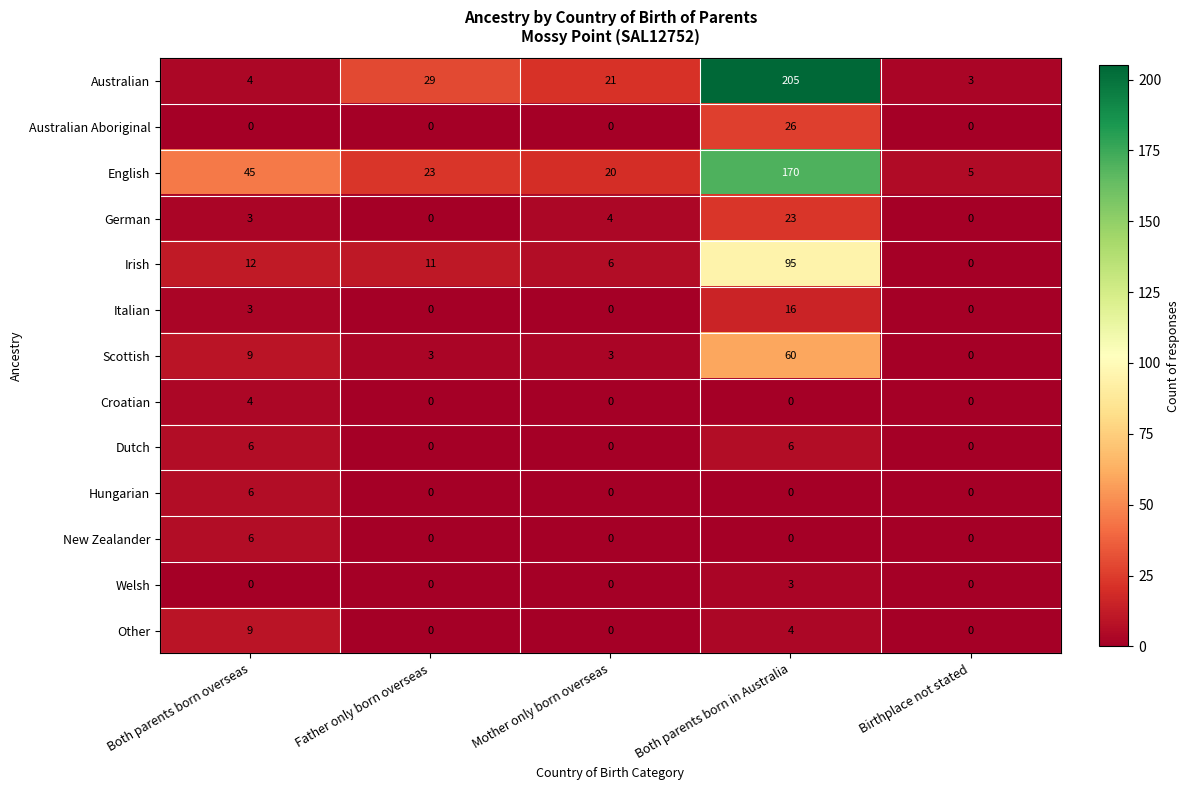

How many data points does each series have?

5